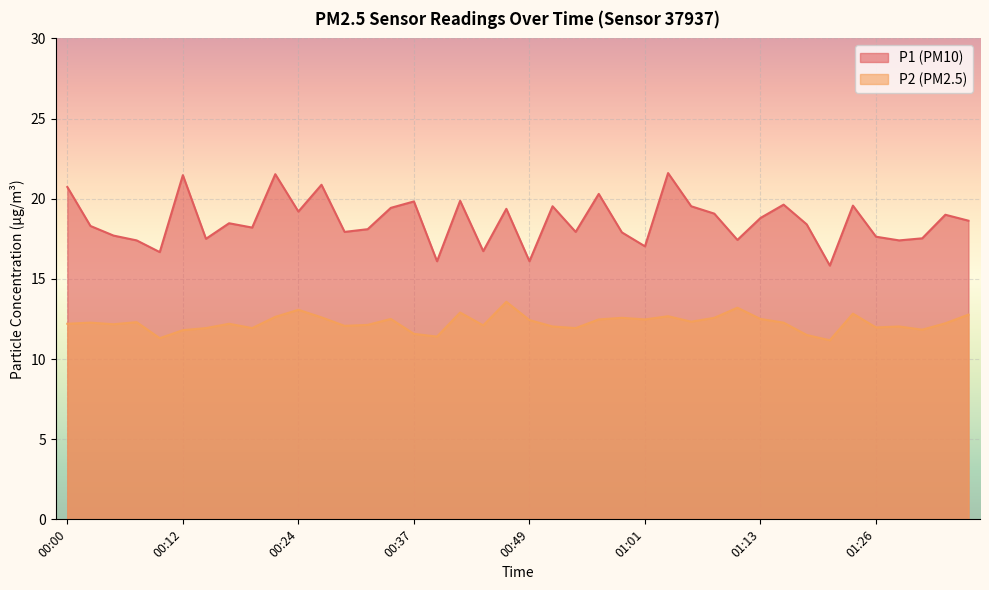

Is the value of P1 at 00:20 greater than the value of P2 at 01:16?

Yes